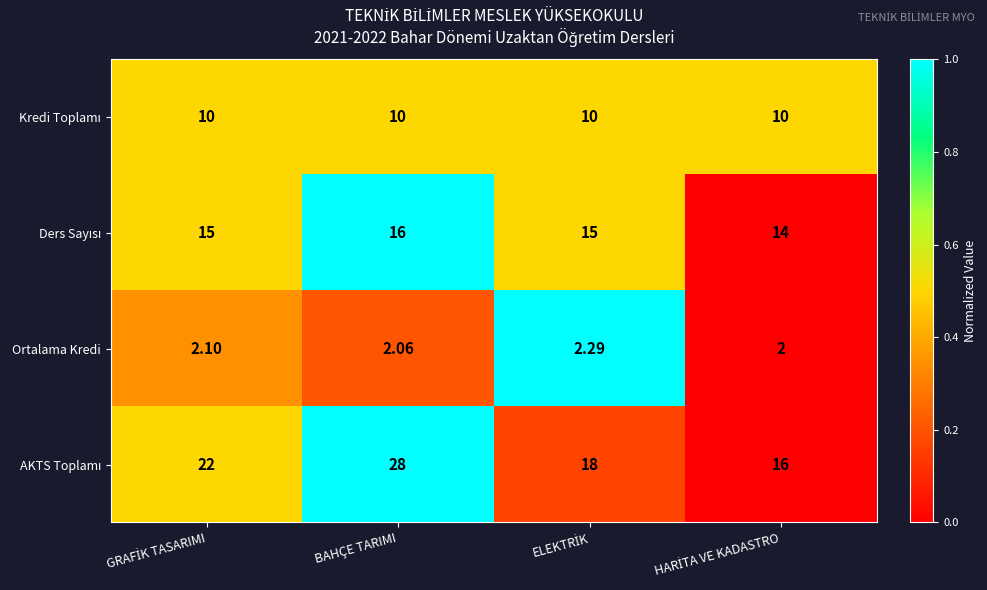

At which category is the sum across all series the highest?

BAHÇE TARIMI